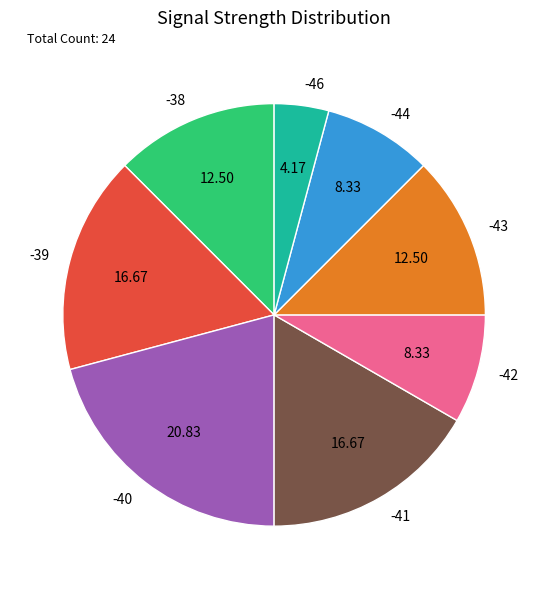

Is there any slice that represents more than half of the pie?

No